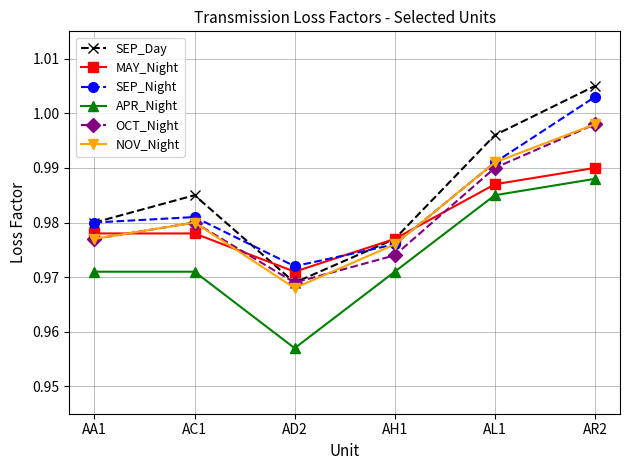

Is it true that SEP_Night equals 0.6 at AA1?

False